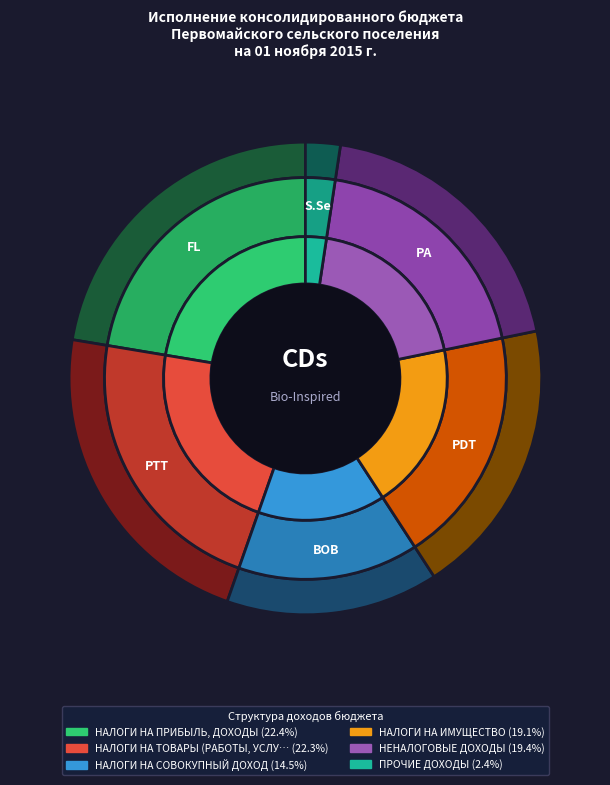

To the nearest percent, what percentage of the pie is ПРОЧИЕ ДОХОДЫ?

2%